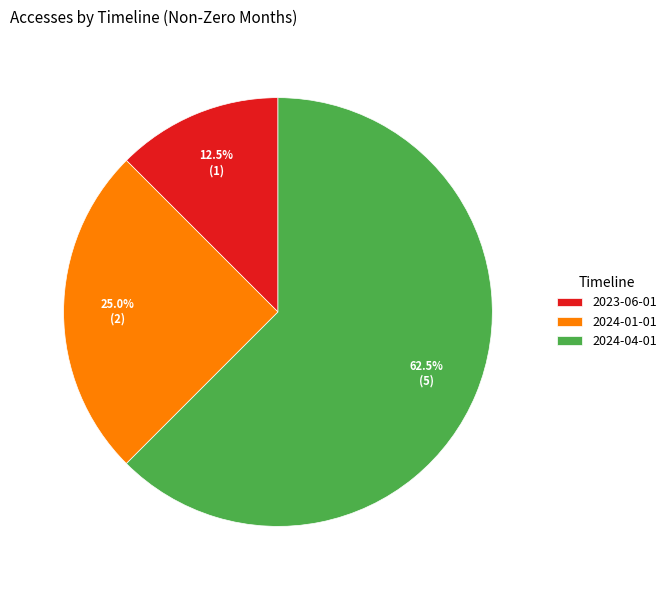

Does any single category account for the majority?

Yes